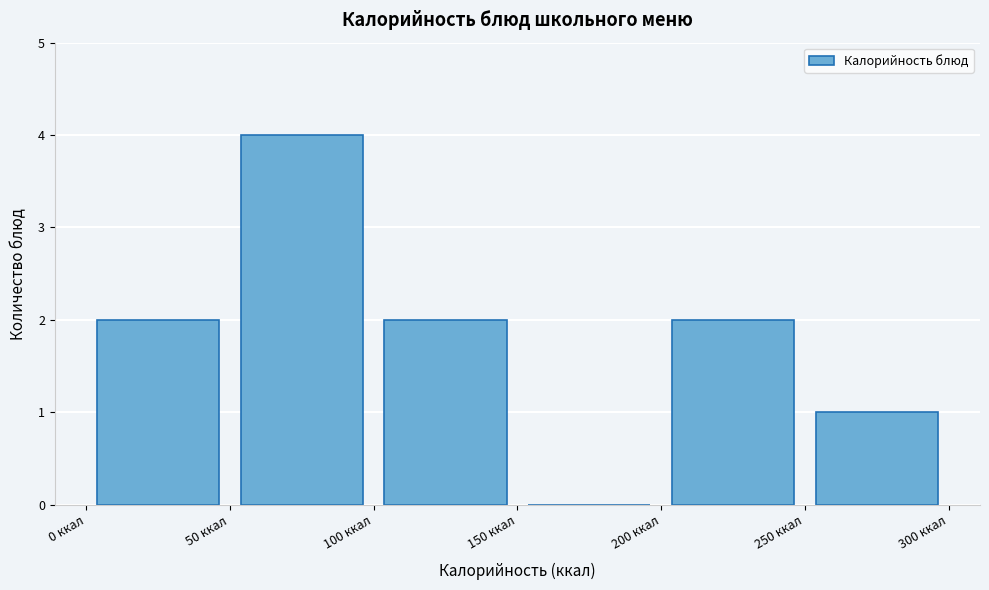

Reading left to right, list every bar in this chart as the range it spans on the x-axis followed by its height. The values are not printed on the chart, so give them approximately, as read against the axis.

0 to 50: 2
50 to 100: 4
100 to 150: 2
150 to 200: 0
200 to 250: 2
250 to 300: 1